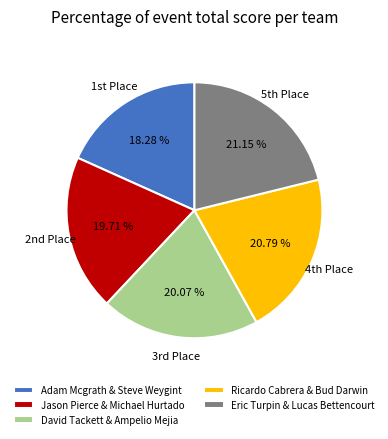

Does any single category account for the majority?

No